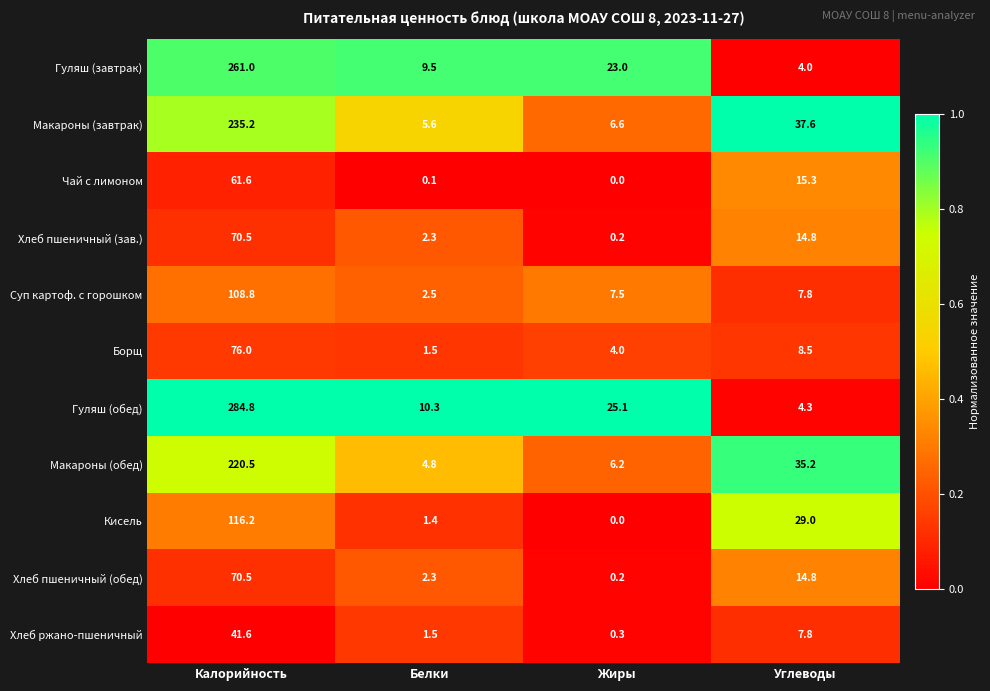

Is it true that Чай с лимоном equals 27.9 at Жиры?

False